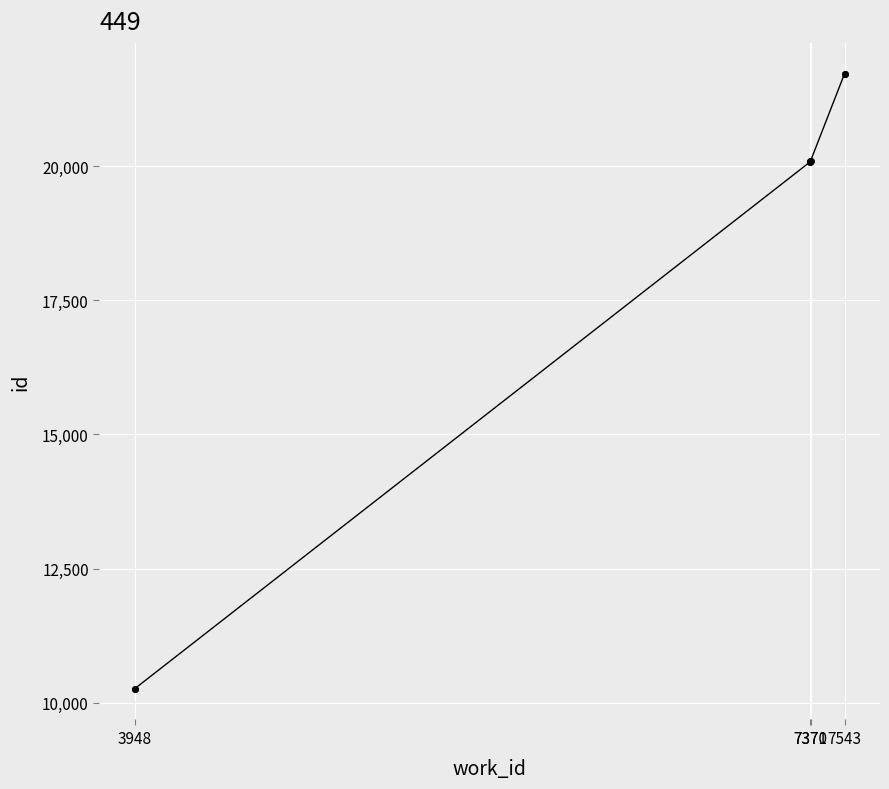

Does the chart display data point markers on the line(s)?

Yes